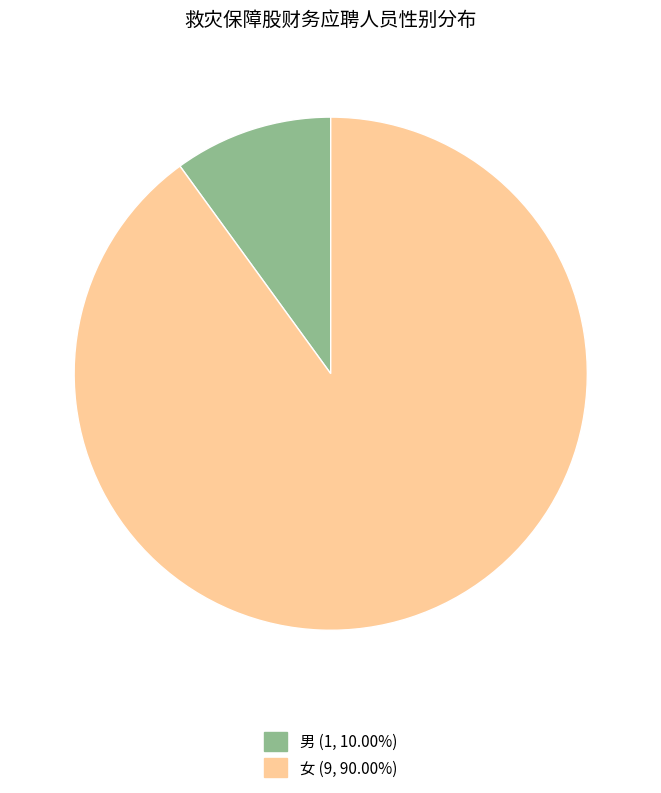

Combined, do 女 (9, 90.00%) and 男 (1, 10.00%) account for over 50%?

Yes